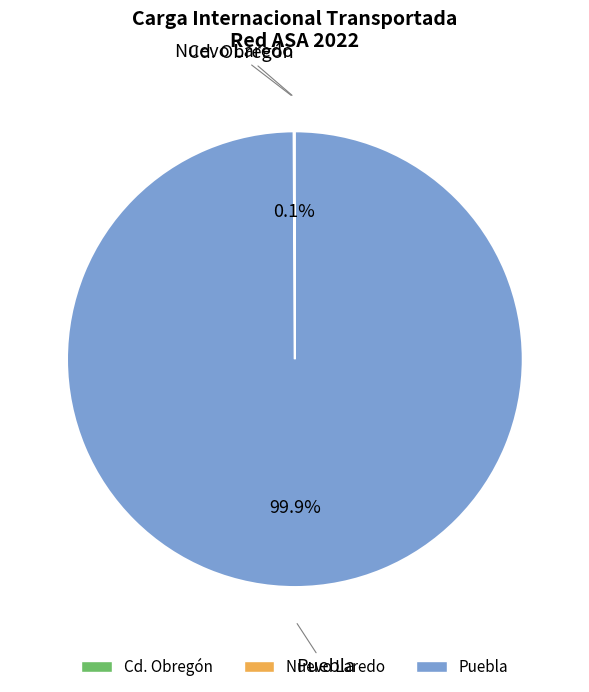

What is the largest slice in the pie chart?

Puebla